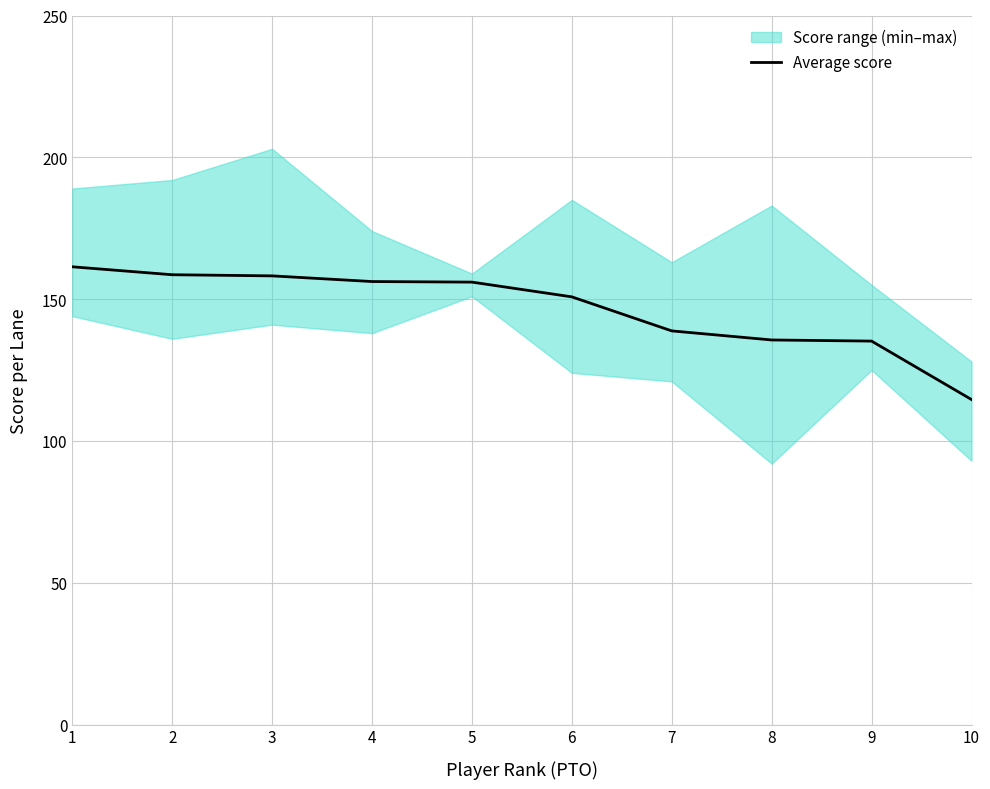

True or false: there are more than 1 points higher than both neighbors.

False